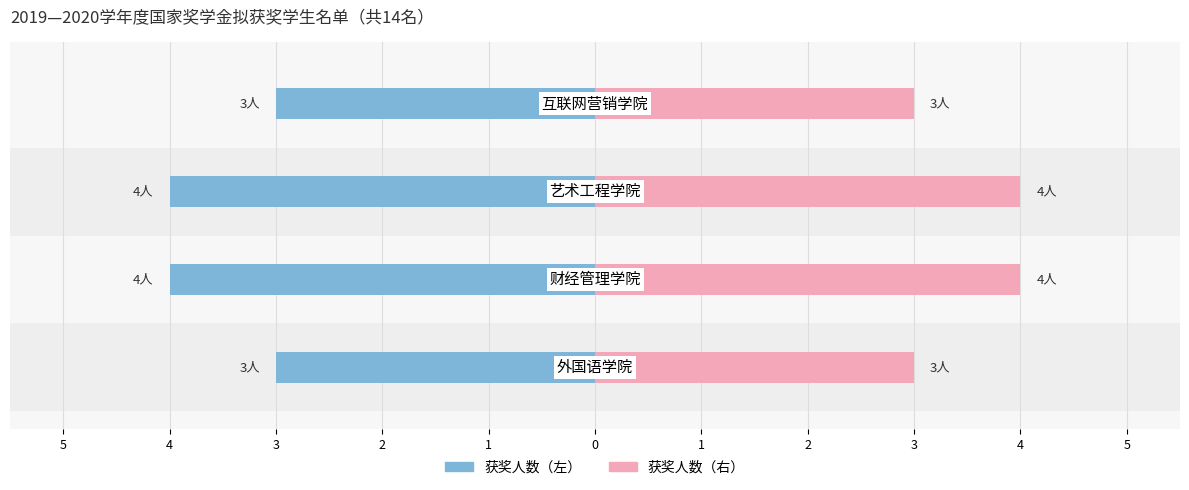

What is the value of the 获奖人数（右） bar at the 4th from the left?

3